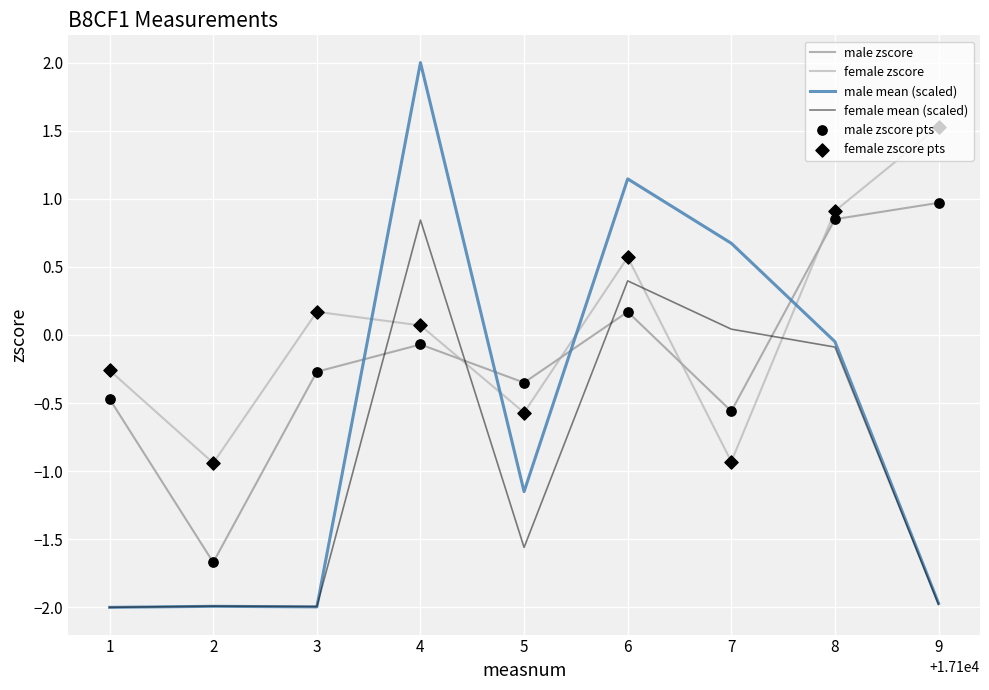

Which series has the widest spread of values?

male mean (scaled)